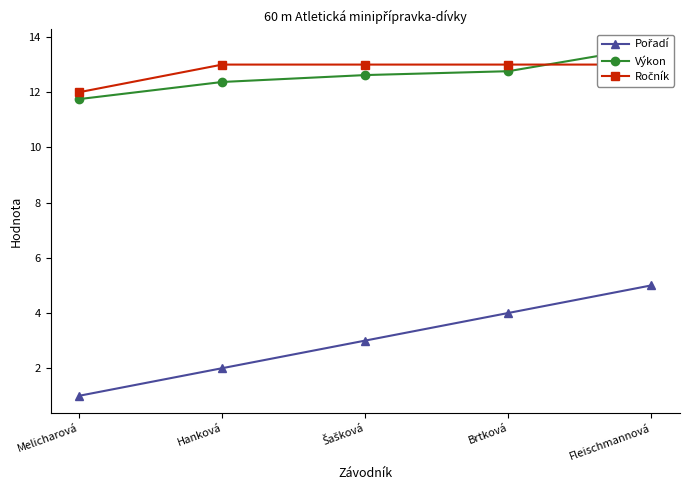

How many lines are shown in the chart?

3